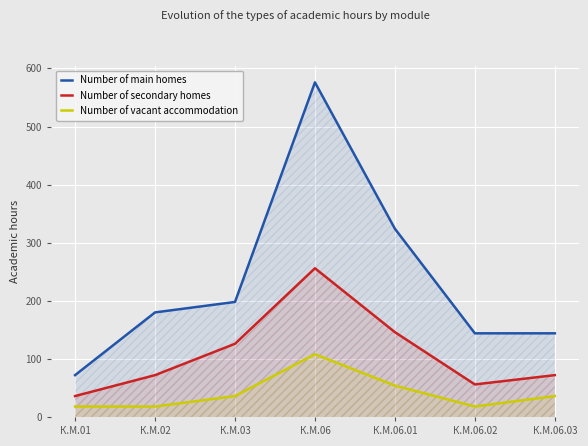

Reading left to right, list all the values displayed in this chart.

Number of main homes: 72	180	198	576	324	144	144
Number of secondary homes: 36	72	126	256	146	56	72
Number of vacant accommodation: 18	18	36	108	54	18	36